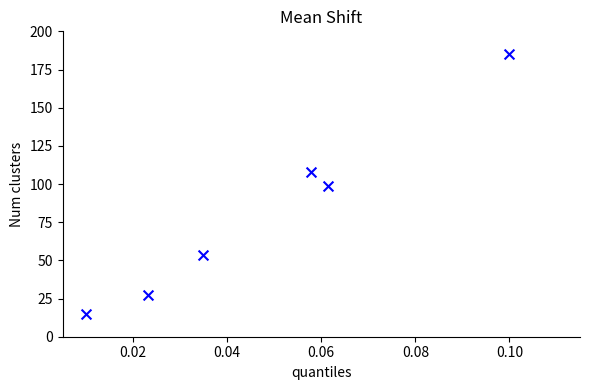

What is the range of Y values (max minus min)?

170.0